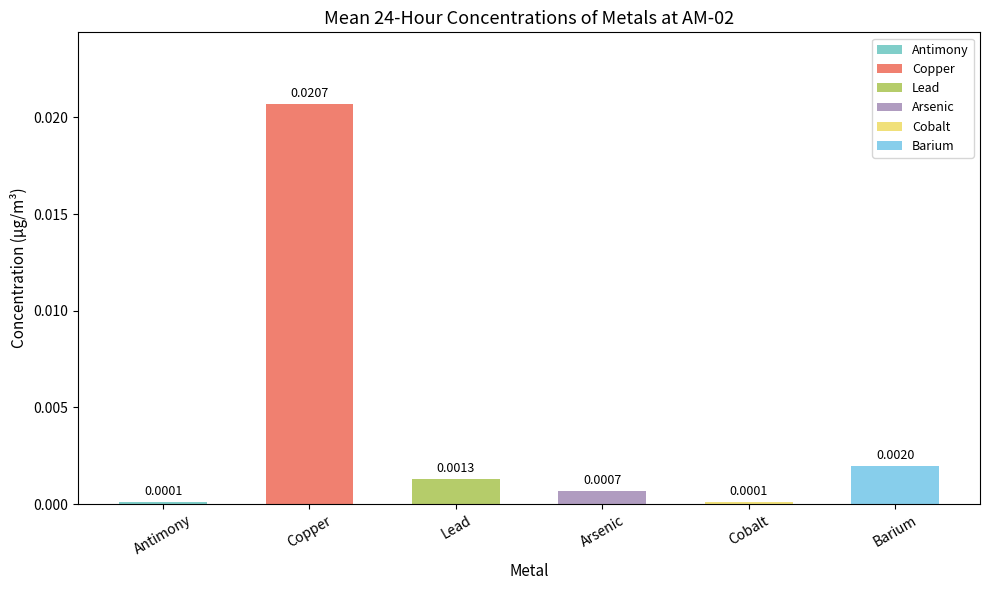

Which series has the largest range (max minus min)?

Copper